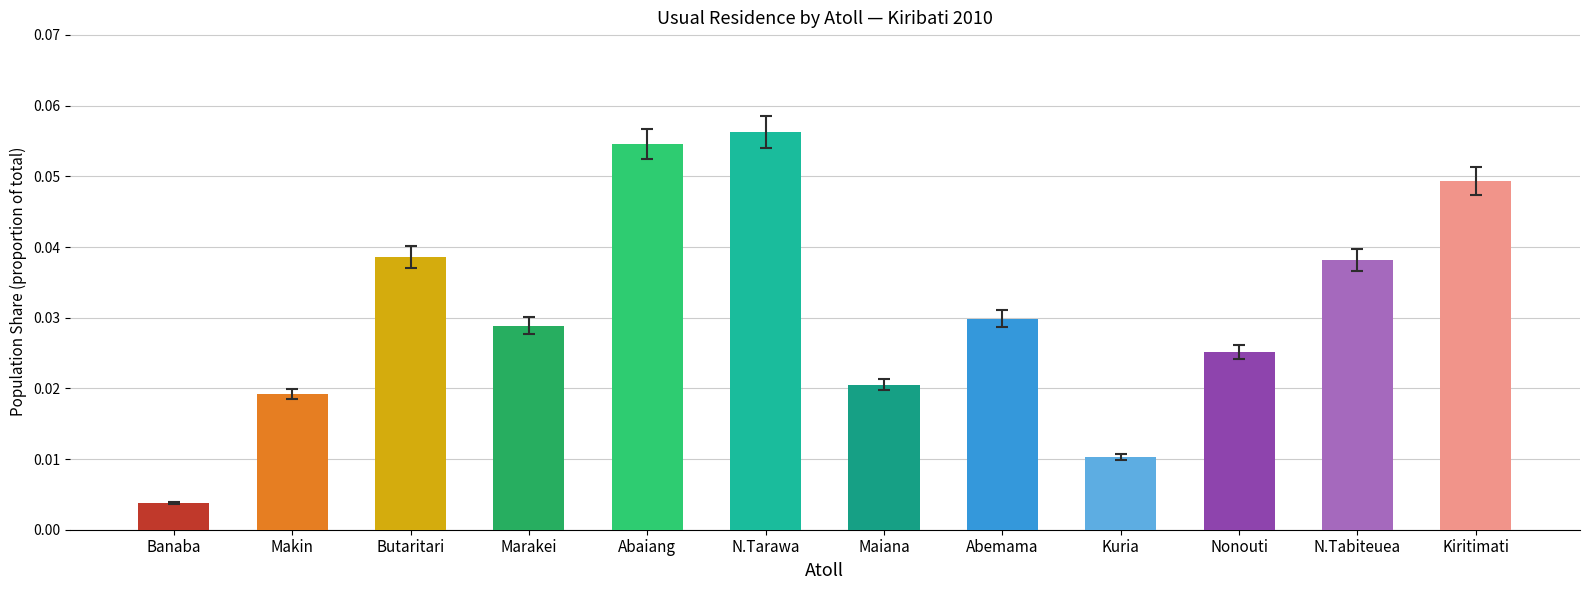

Reading left to right, what are all the values shown in this chart?

Banaba=0.0	Makin=0.0	Butaritari=0.0	Marakei=0.0	Abaiang=0.1	N.Tarawa=0.1	Maiana=0.0	Abemama=0.0	Kuria=0.0	Nonouti=0.0	N.Tabiteuea=0.0	Kiritimati=0.0